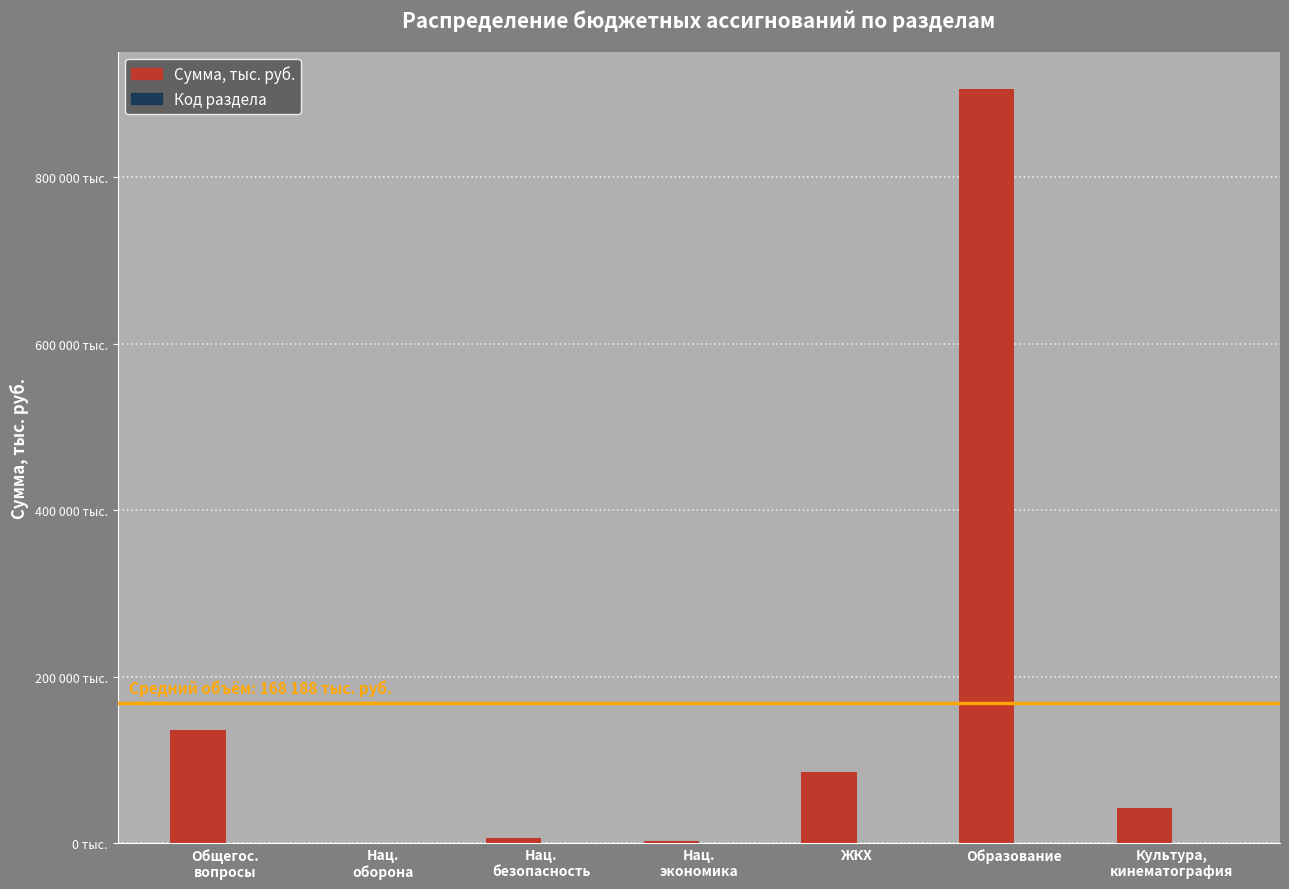

What is the label of the 4th bar from the right?

Нац.
экономика